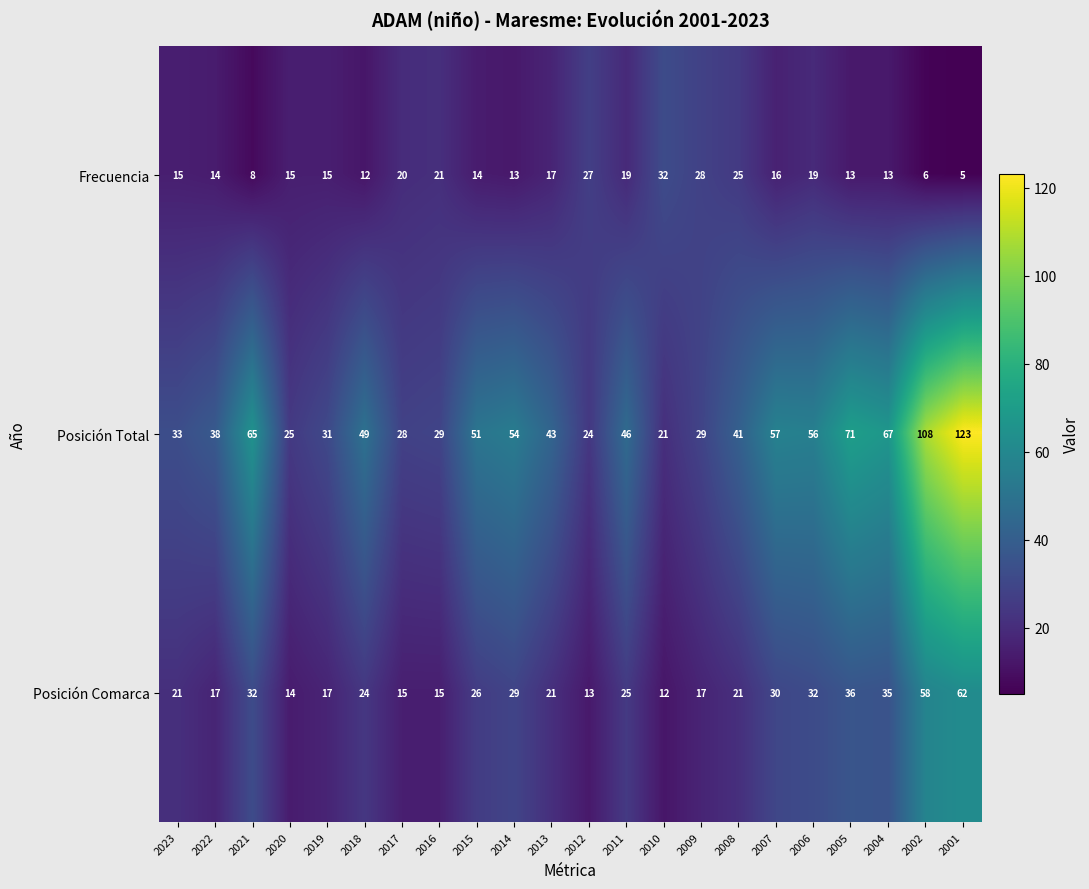

Which label corresponds to the largest value in the chart?

2001